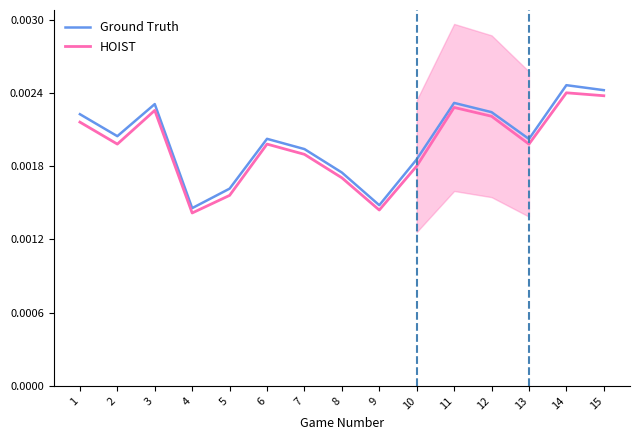

True or false: HOIST and Ground Truth intersect in this chart.

False